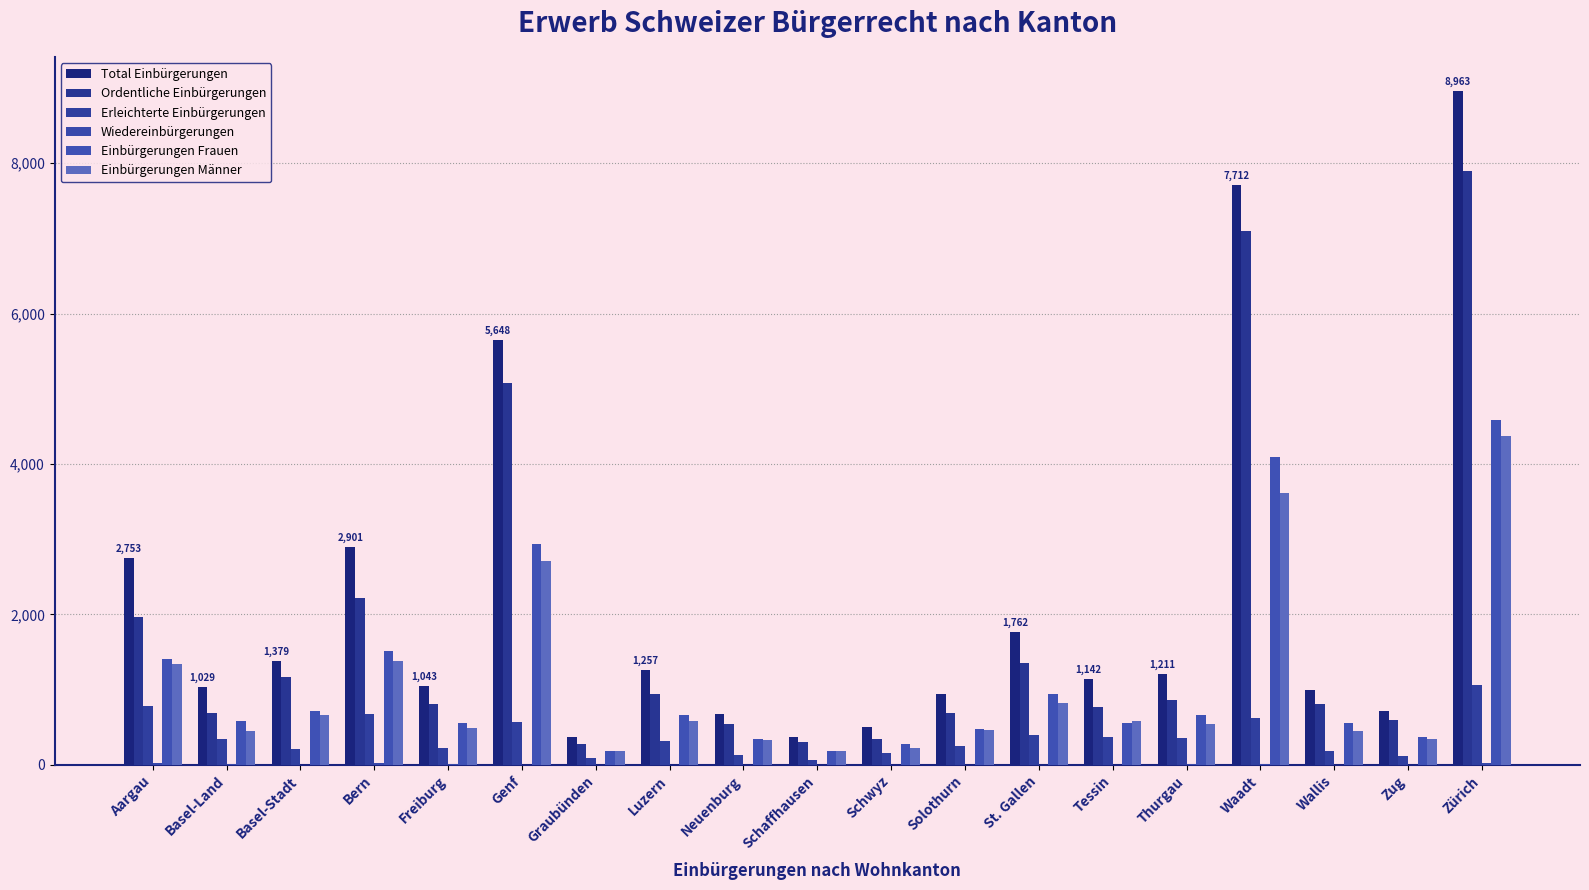

What position from the right is Luzern?

12